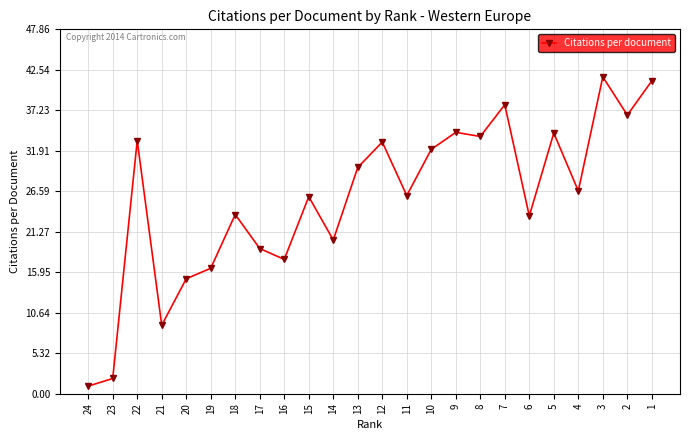

What is the sum of the values at 18 and 24?

24.5